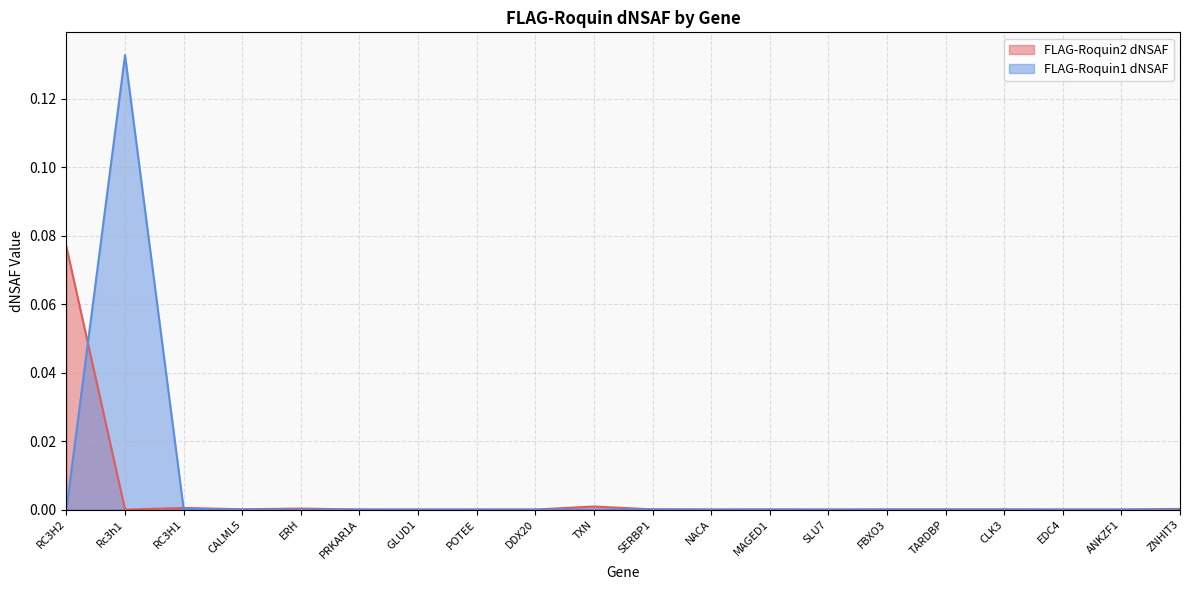

How many lines are shown in the chart?

2